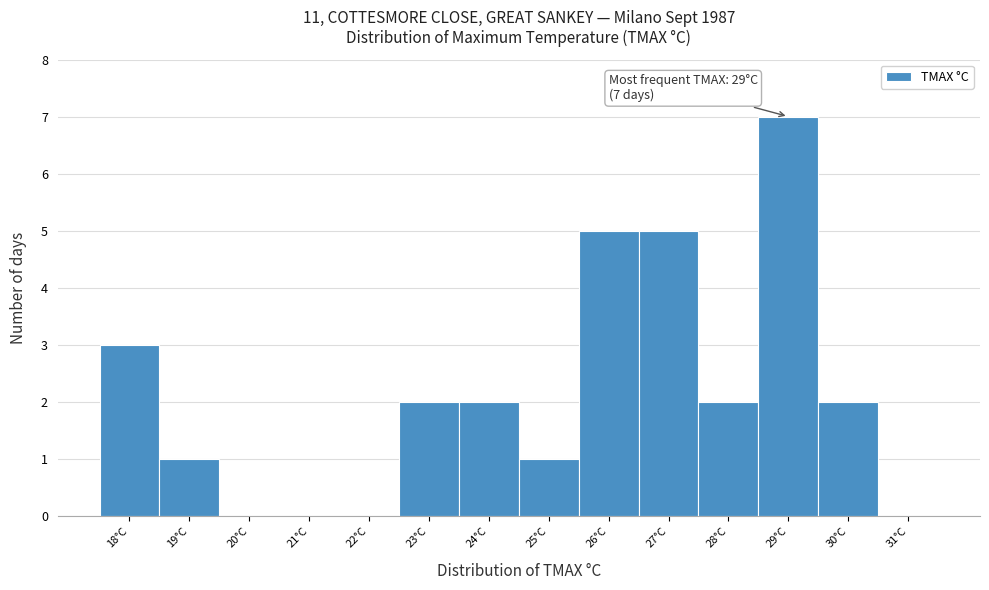

Which range on the x-axis has the tallest bar?

28.5 to 29.5